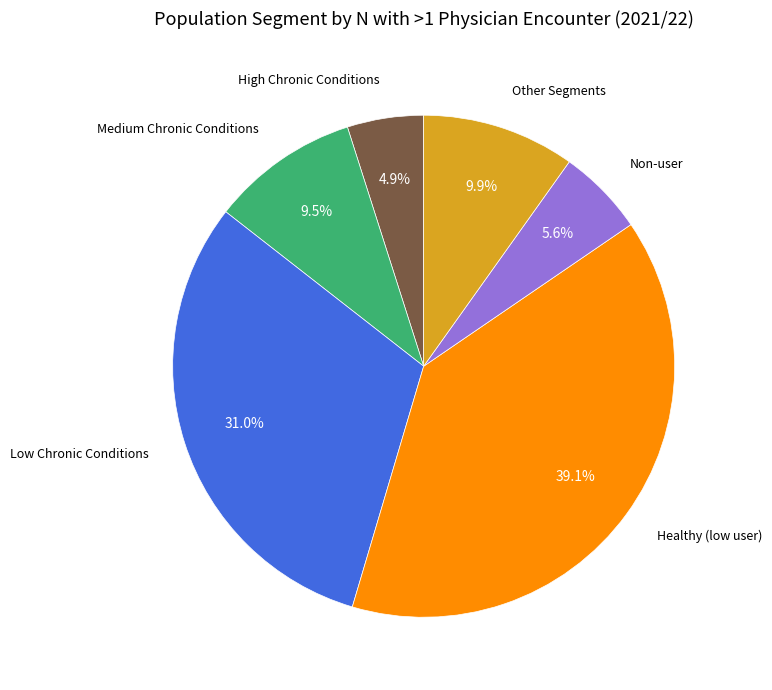

Which category has the biggest portion of the pie?

Healthy (low user)